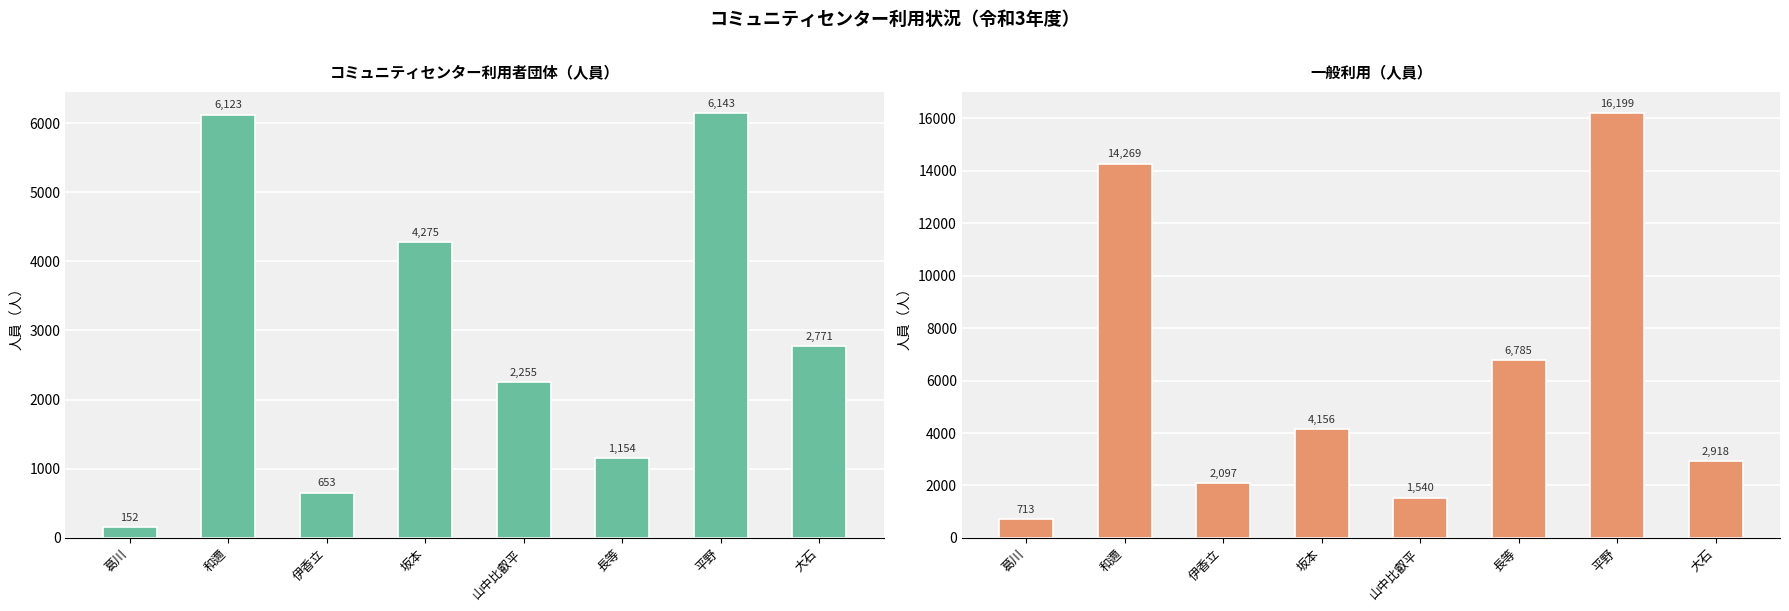

At which label does 一般利用（人員） first exceed 4156?

和邇